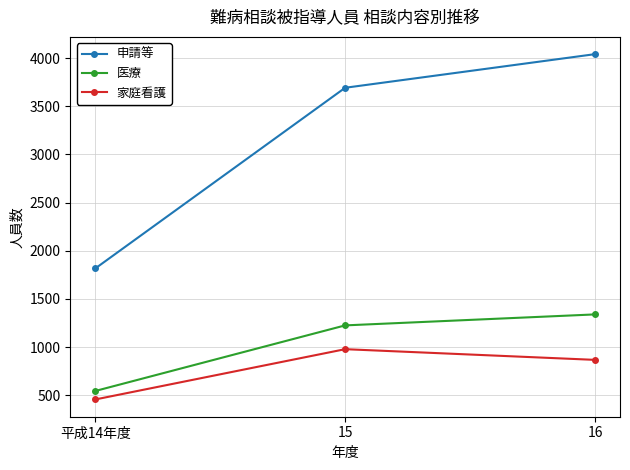

What is the difference between the 申請等 values at 平成14年度 and 16?

2225